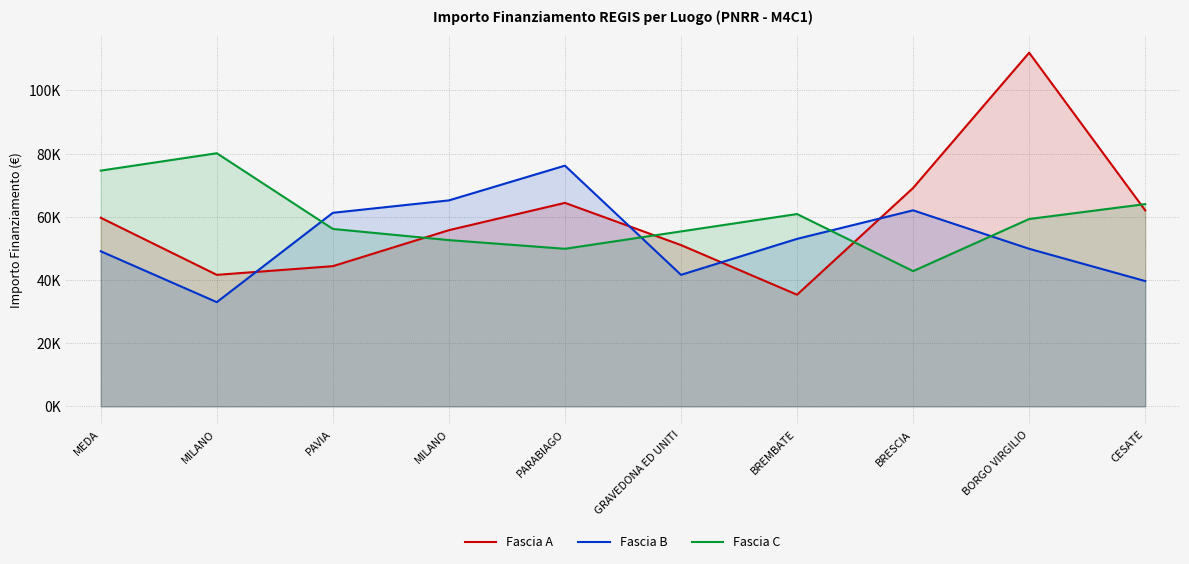

Is the value of Fascia B at PARABIAGO greater than the value of Fascia A at MILANO?

Yes